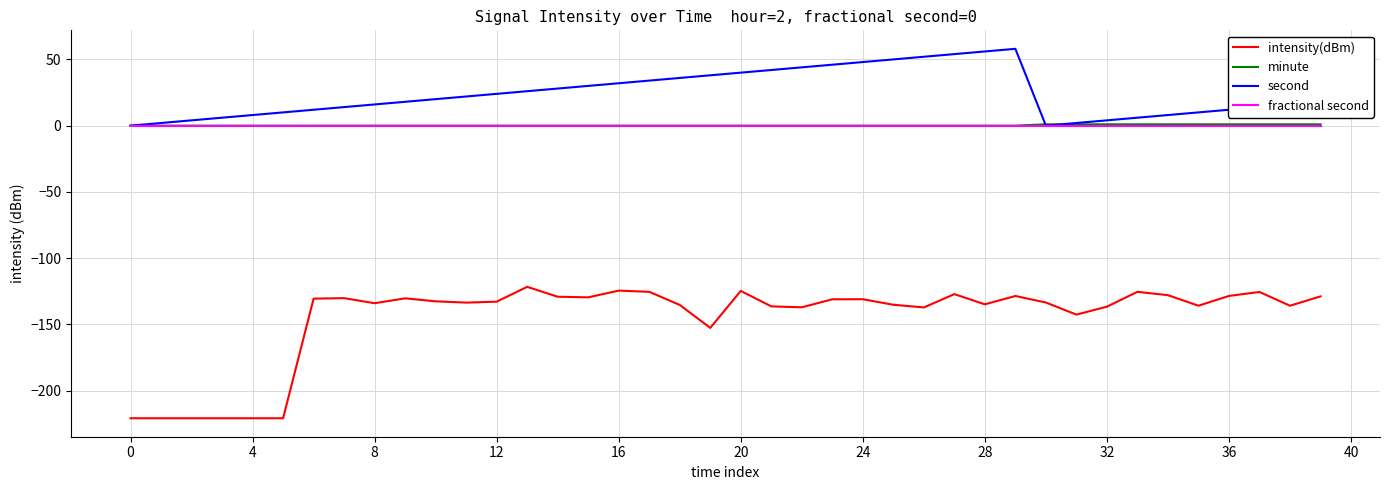

Which series has the widest spread of values?

intensity(dBm)